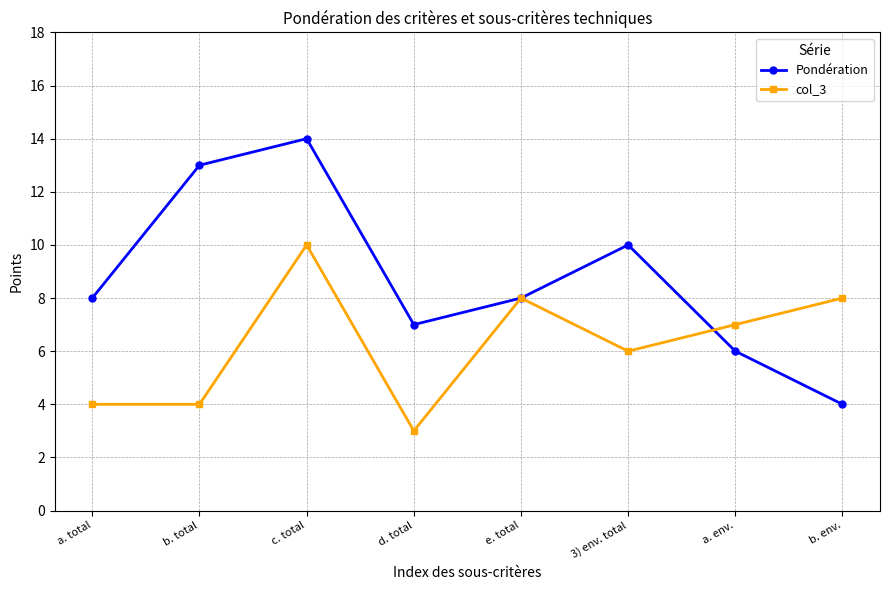

List the series in order of their overall mean, lowest first.

col_3, Pondération